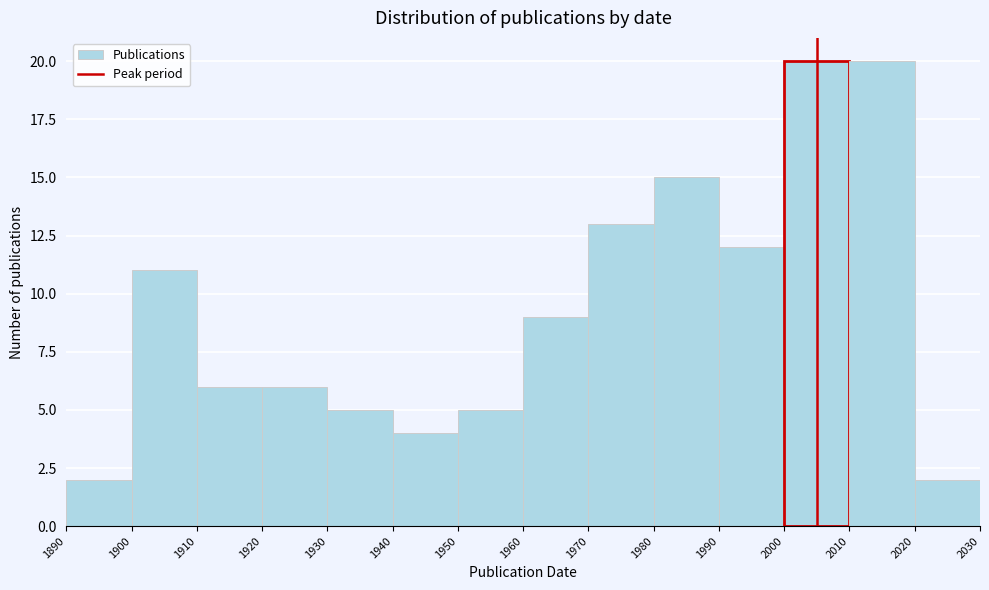

What is the height of the bar covering 1960 to 1970 on the x-axis? The values are not printed on the chart, so give them approximately, as read against the axis.

9